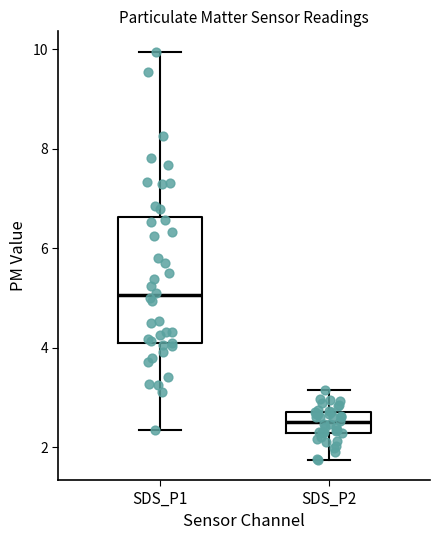

Where does the upper whisker of the box for SDS_P2 end on the y-axis? The values are not printed on the chart, so give them approximately, as read against the axis.

3.2